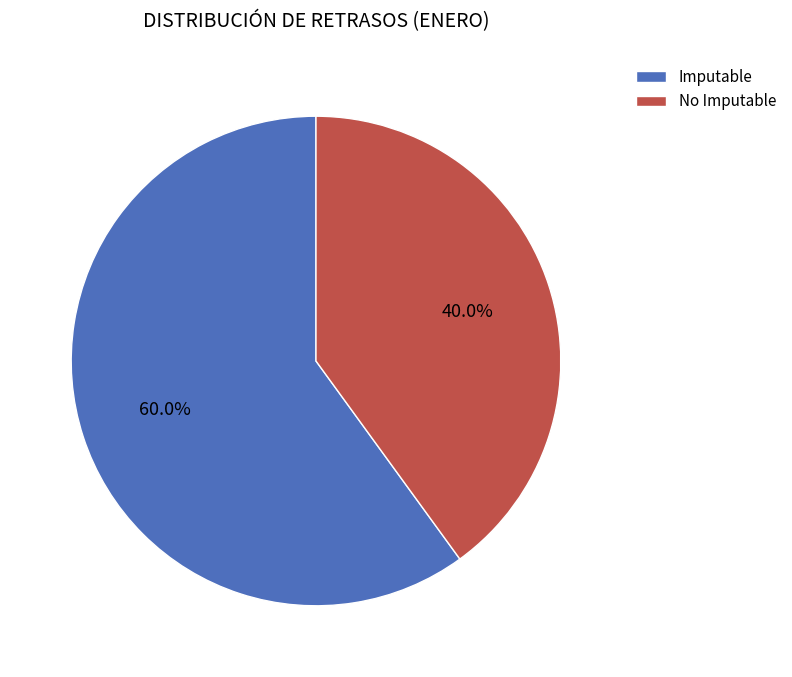

Does No Imputable represent more than half of the total?

No